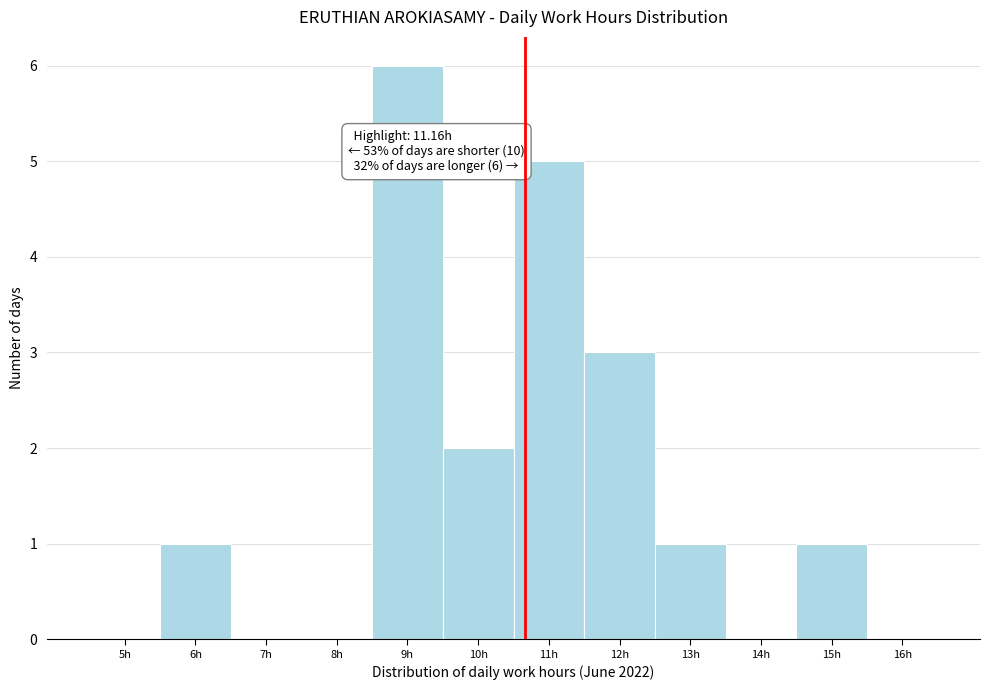

Reading left to right, what are all the values shown in this chart?

5h=0	6h=1	7h=0	8h=0	9h=6	10h=2	11h=5	12h=3	13h=1	14h=0	15h=1	16h=0